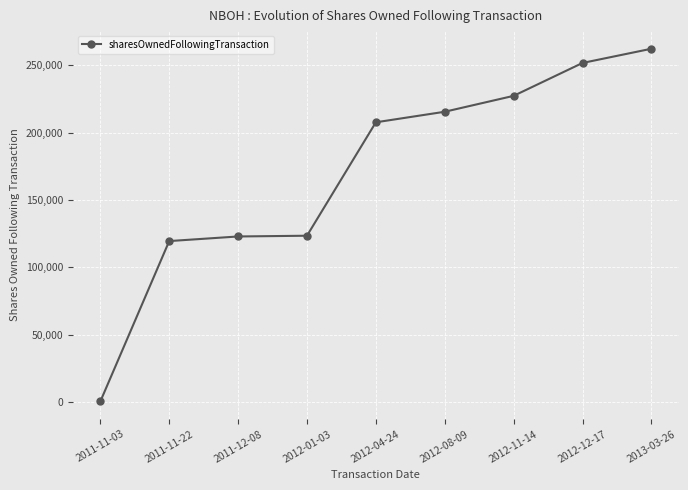

What is the difference between the maximum and minimum values?

261765